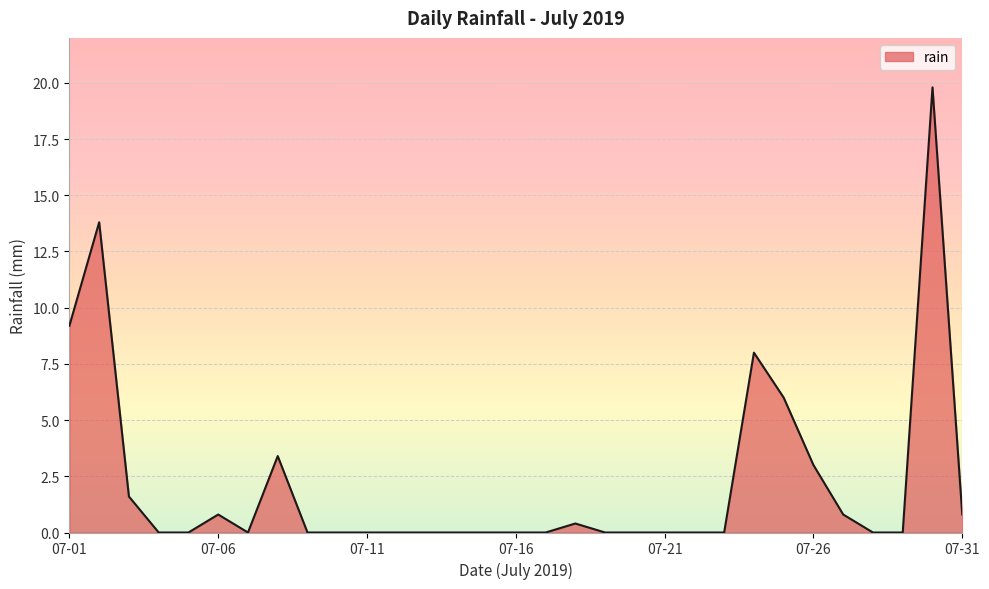

Reading left to right, extract all data points from this chart.

9.2	13.8	1.6	0.0	0.0	0.8	0.0	3.4	0.0	0.0	0.0	0.0	0.0	0.0	0.0	0.0	0.0	0.4	0.0	0.0	0.0	0.0	0.0	8.0	6.0	3.0	0.8	0.0	0.0	19.8	0.8